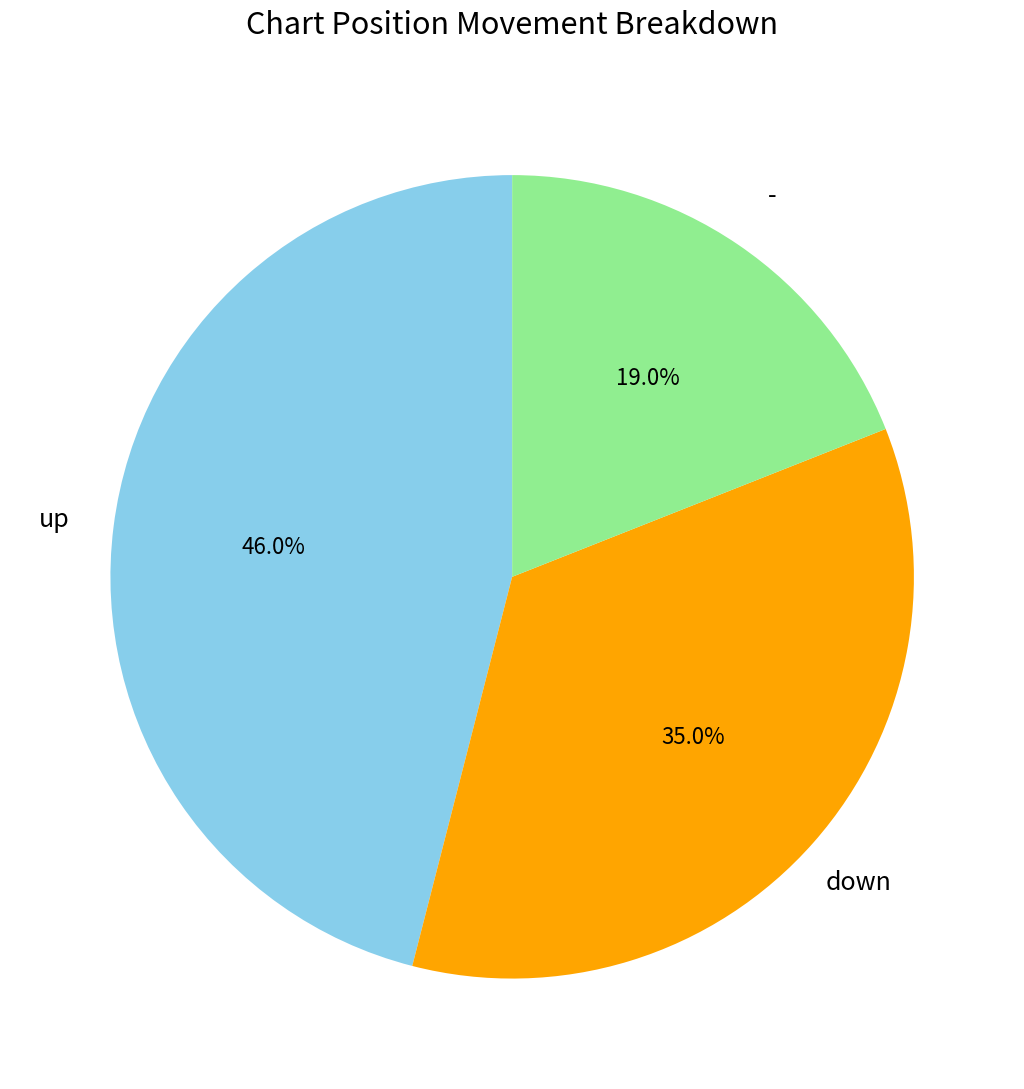

Is there any slice that represents more than half of the pie?

No